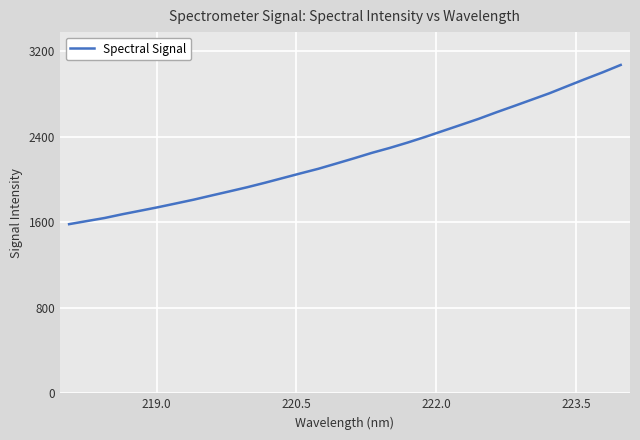

What is the minimum value shown in the chart?

1583.4